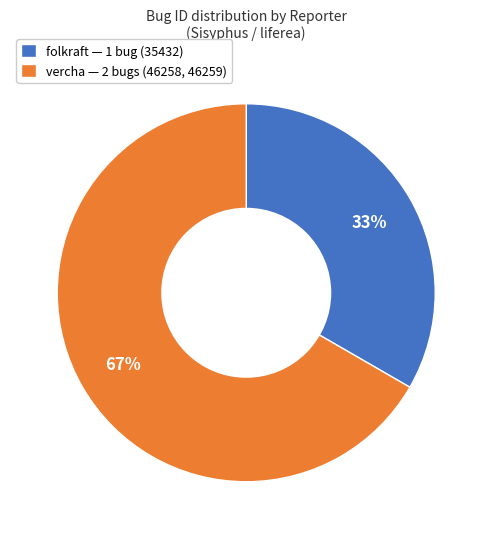

True or false: vercha — 2 bugs (46258, 46259) accounts for 67% of the total.

True